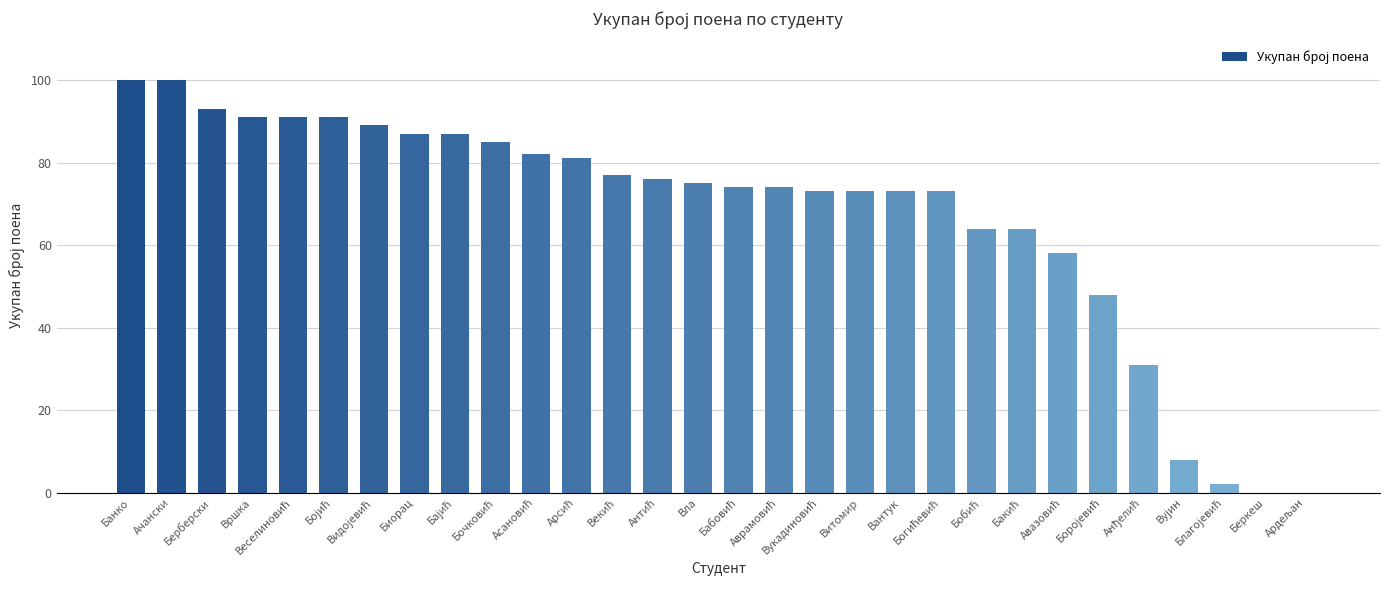

What is the average value?

67